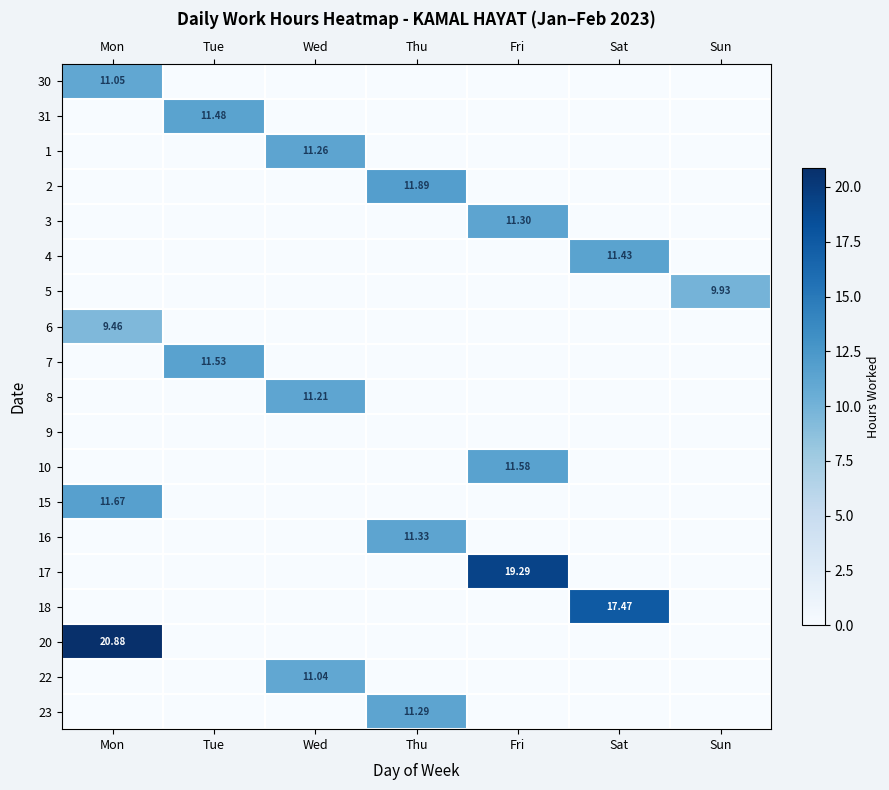

Which has a higher value, Tue or Wed?

Tue